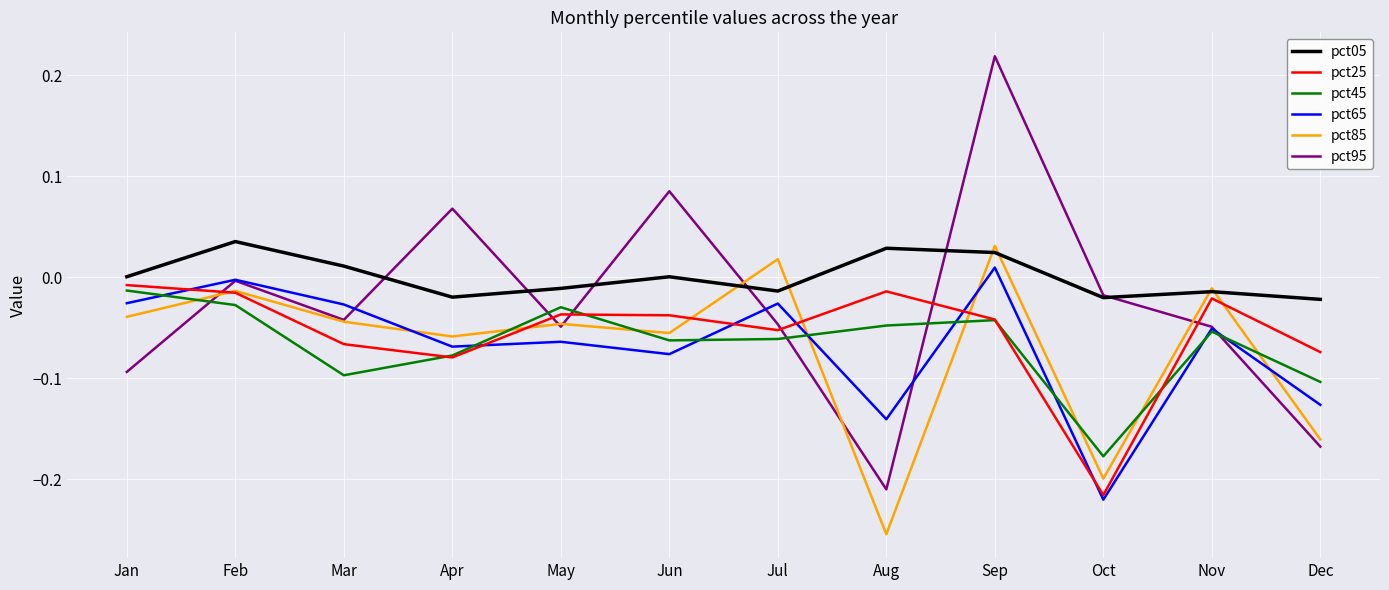

How many intersections are there between pct85 and pct25?

6